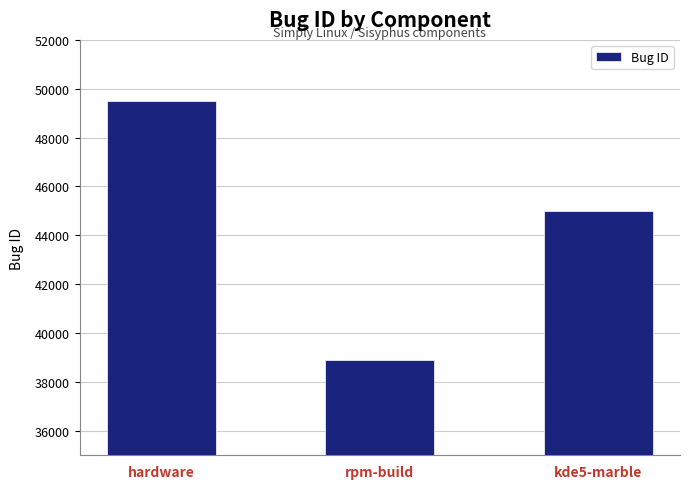

Reading left to right, transcribe all the data shown in this chart.

49493	38919	44982